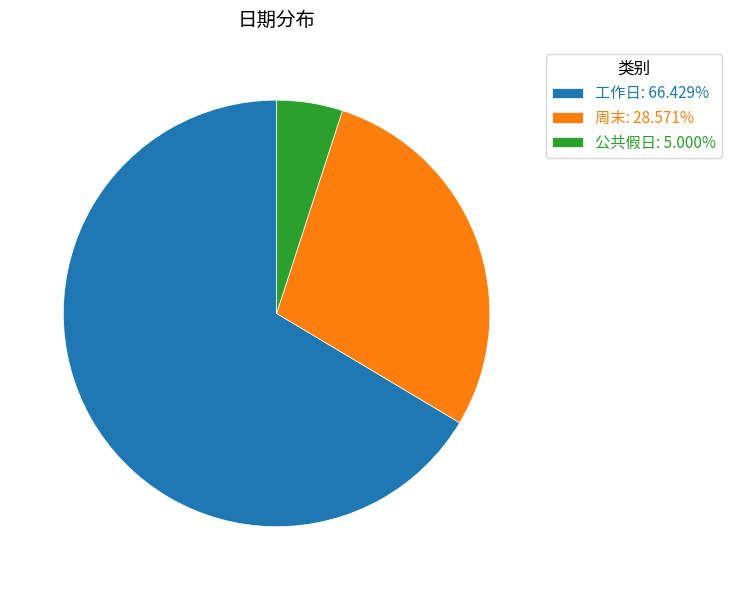

Which category has the smallest portion of the pie?

公共假日